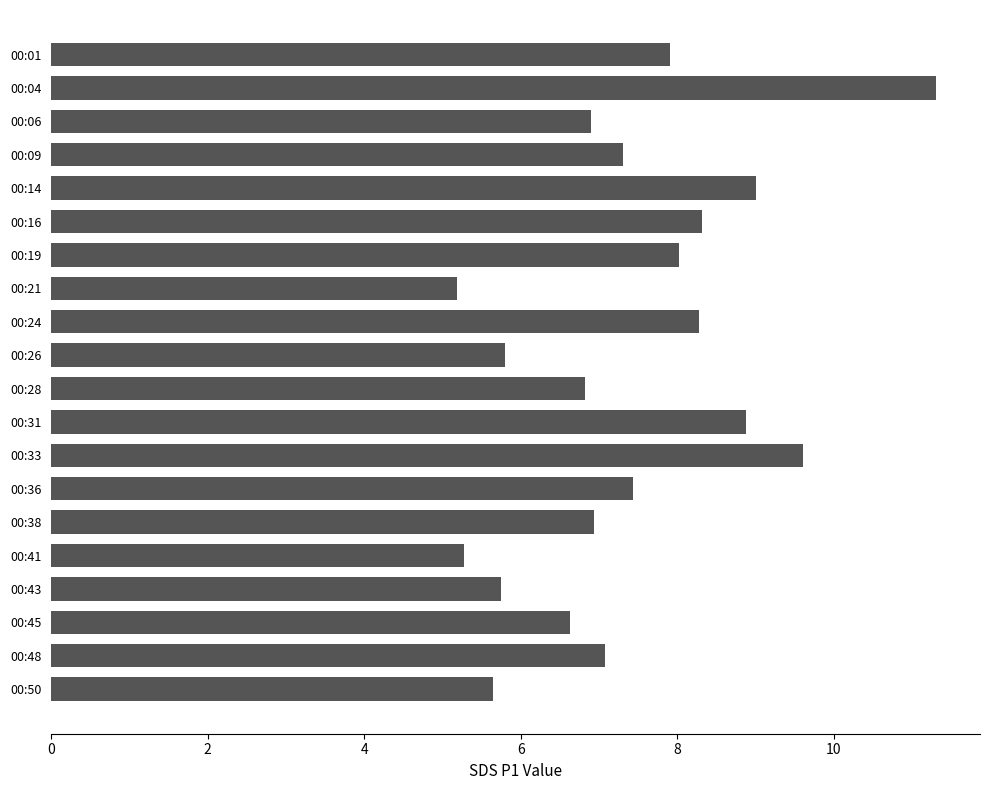

Approximately how many times larger is the value at 00:41 compared to 00:50?

0.9